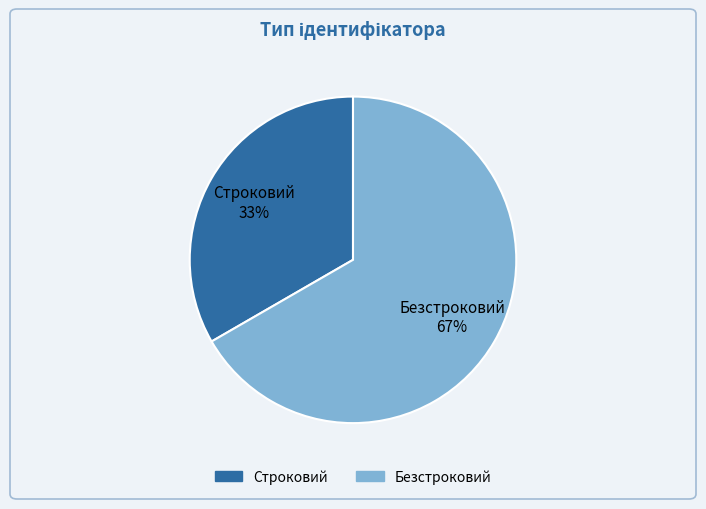

Which slice represents more than half of the pie?

Безстроковий